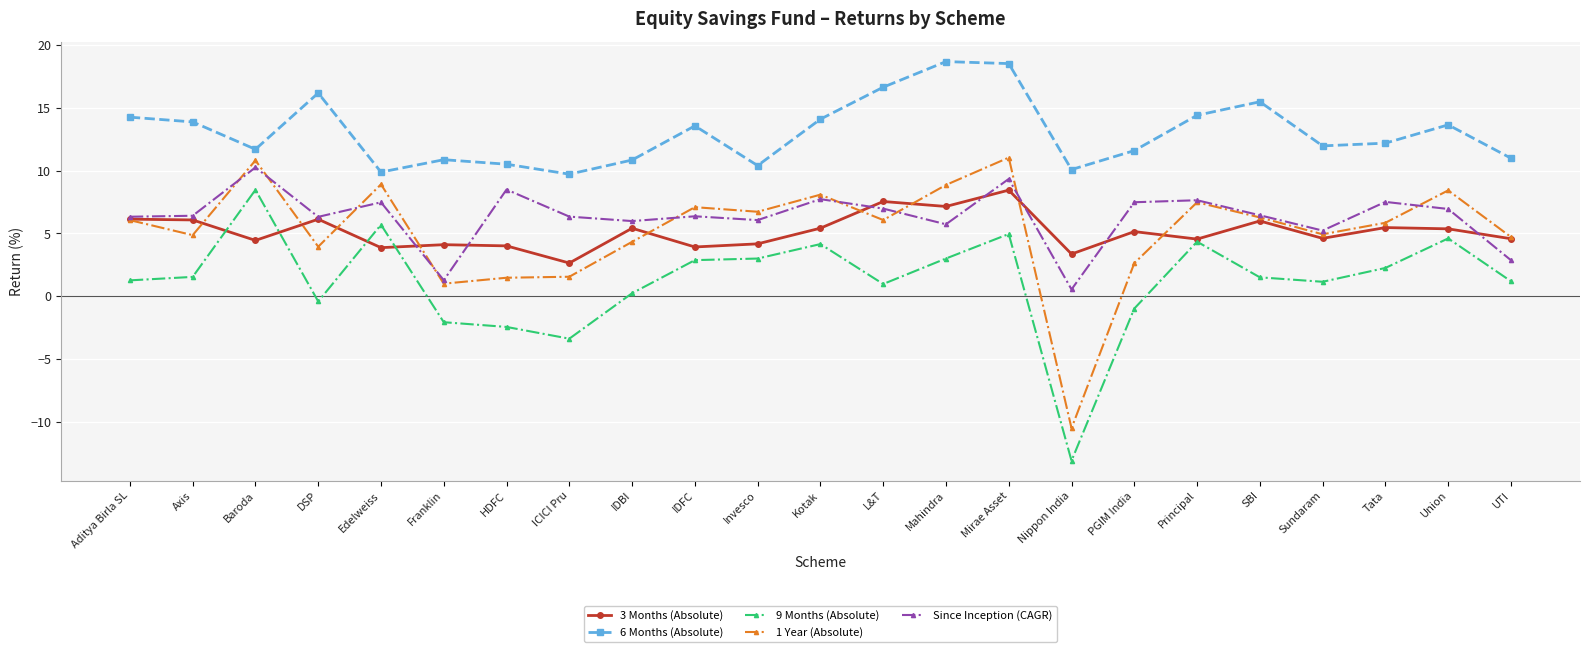

What is the minimum value for 9 Months (Absolute)?

-13.1